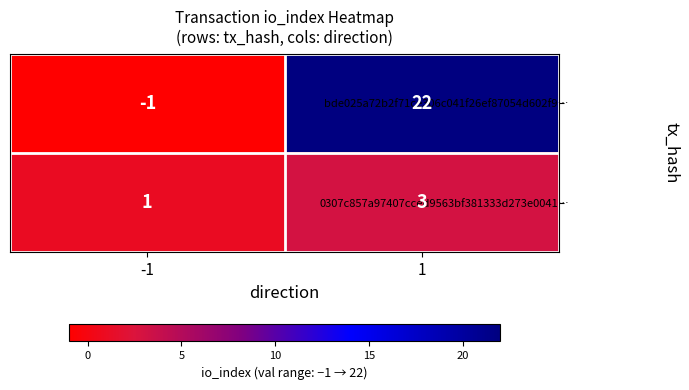

How many series are shown in this chart?

2